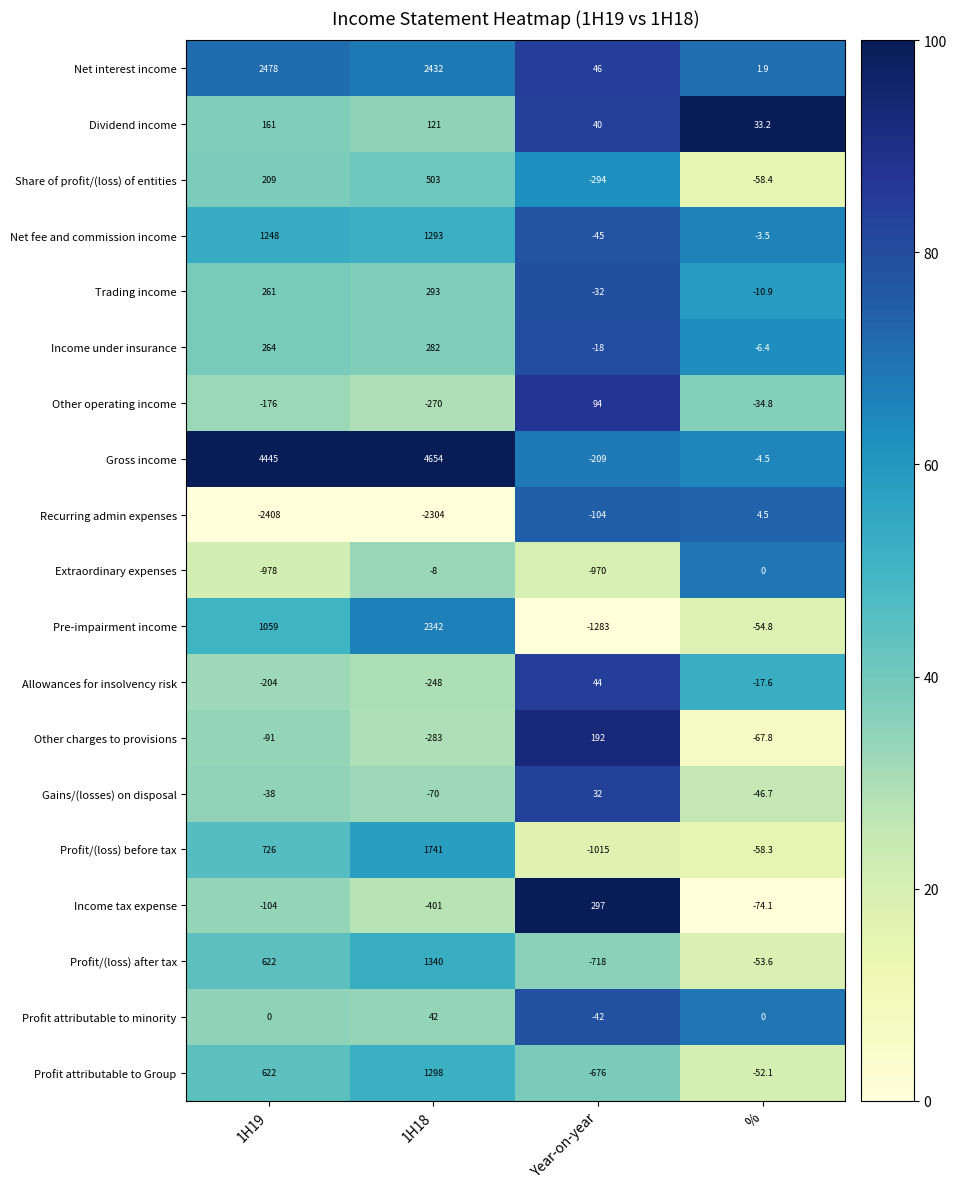

At how many categories does at least one series exceed 33?

4